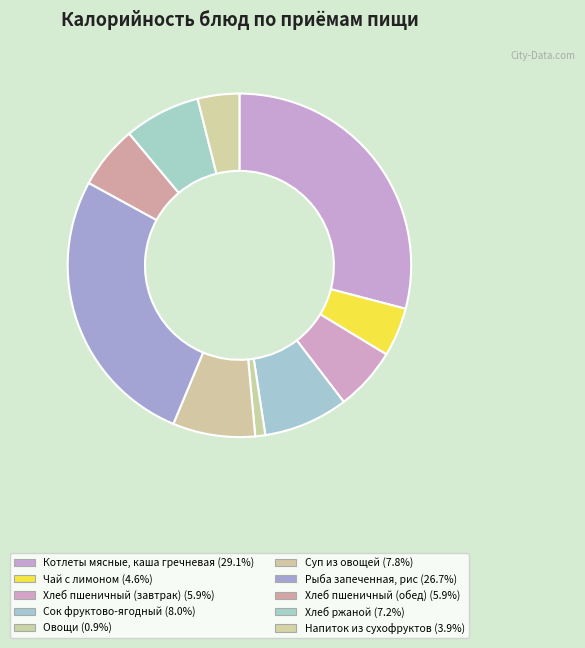

To the nearest percent, what is the difference between the Хлеб пшеничный (обед) and Хлеб ржаной slice percentages?

1%